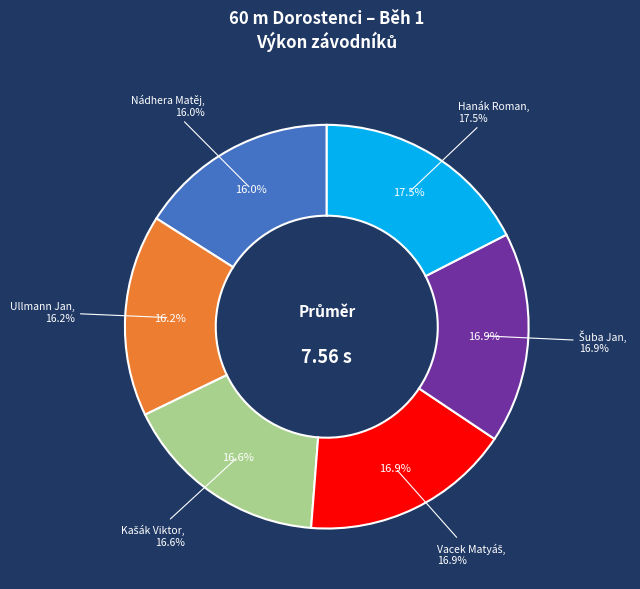

What percentage is the Nádhera Matěj slice, to the nearest percent?

16%